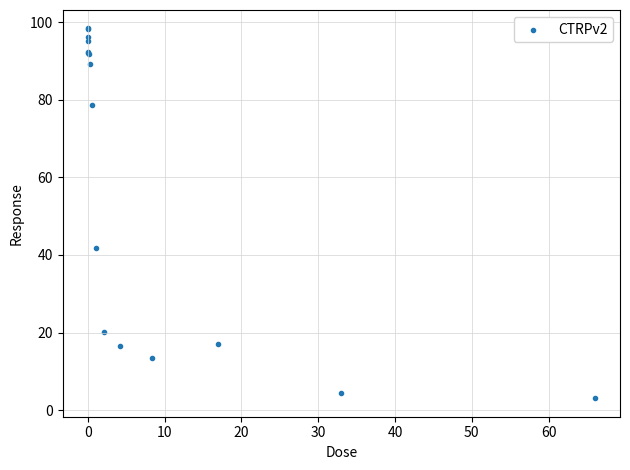

What Y value in the scatter plot is closest to 50?

41.7